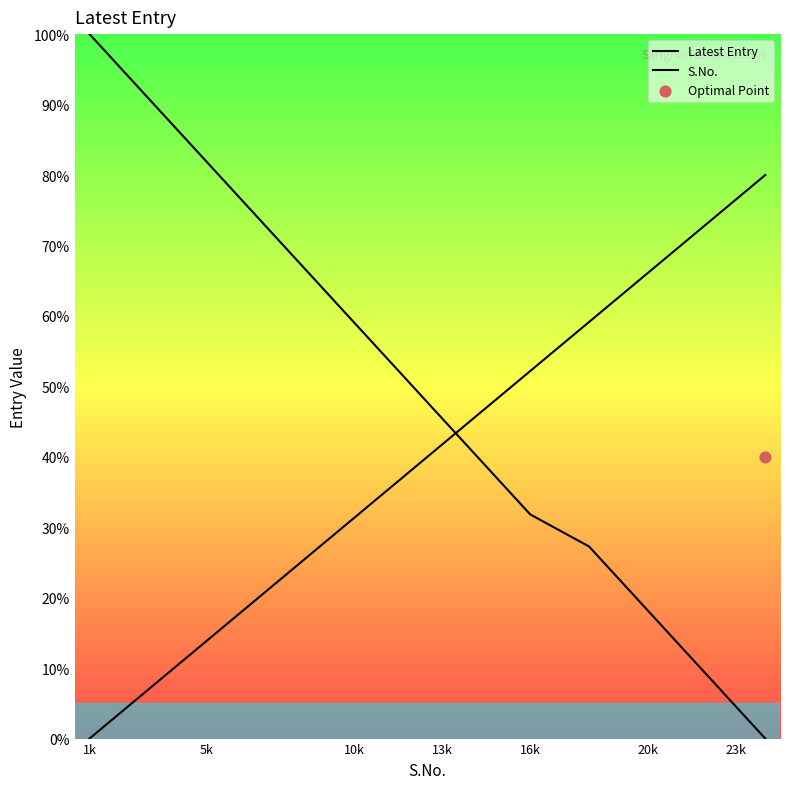

Which series has the largest Y range (max minus min)?

Latest Entry